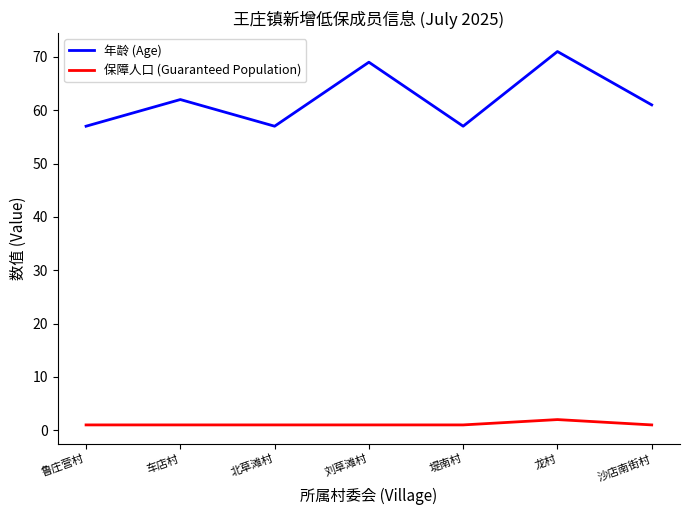

Is it true that 保障人口 (Guaranteed Population) equals 1 at 刘草滩村?

True